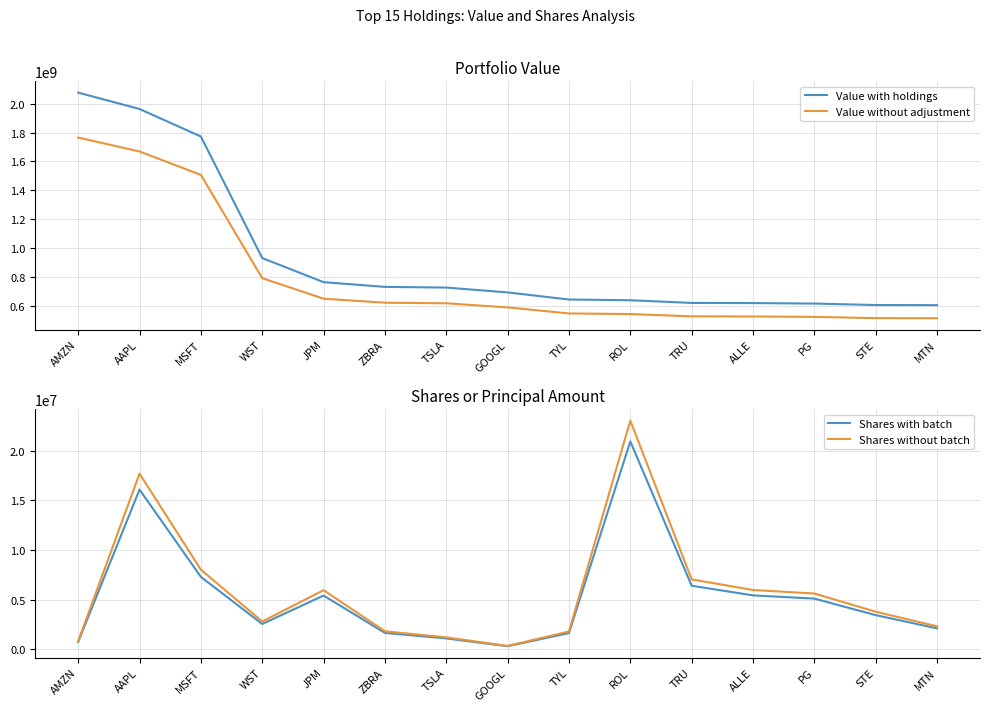

What are all the series names shown in the legend?

Value with holdings, Value without adjustment, Shares with batch, Shares without batch